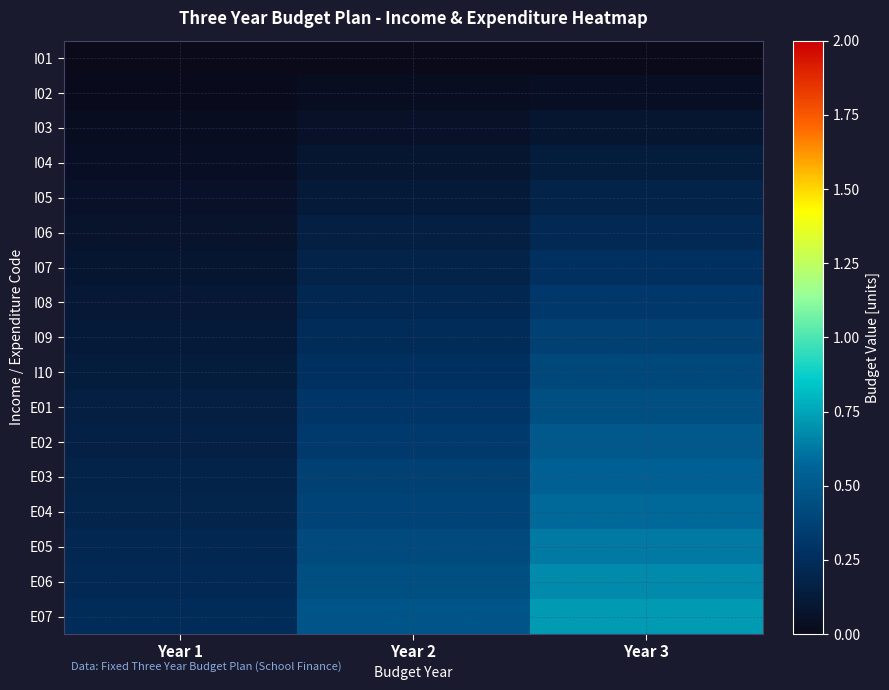

Which series changed the most between Year 1 and Year 3?

E07